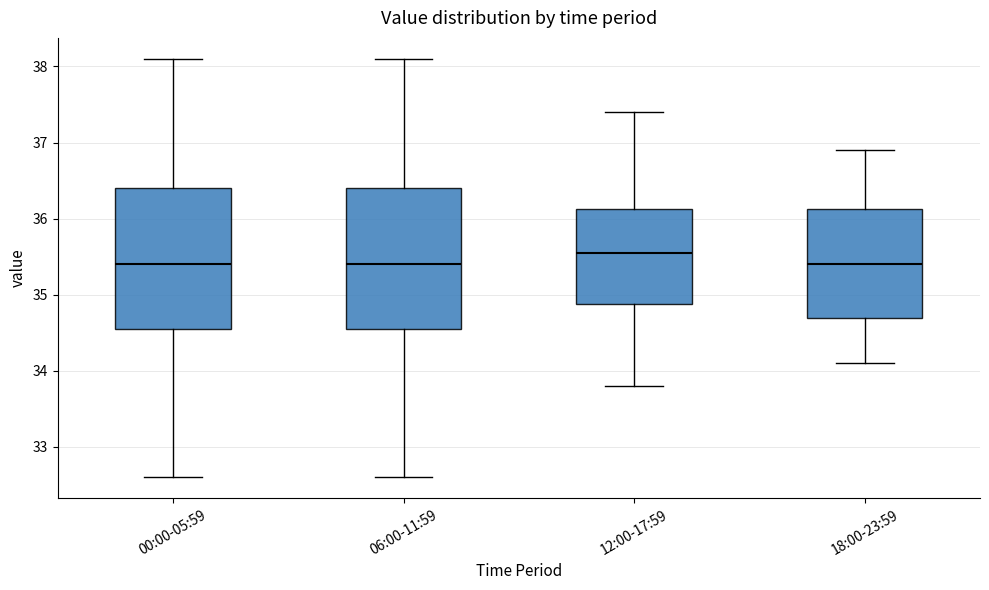

Which box has the highest median line?

12:00-17:59